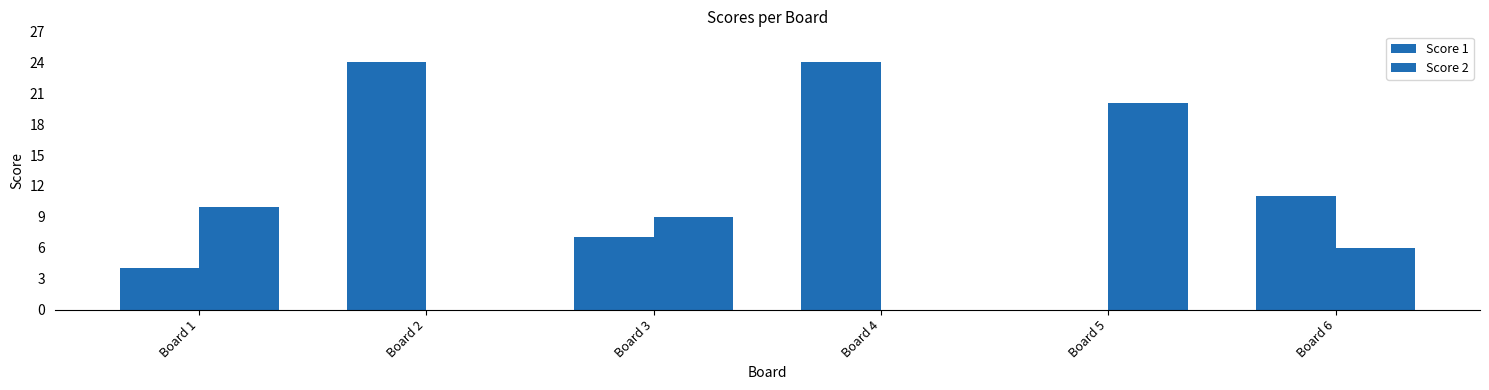

How many data points does each series have?

6